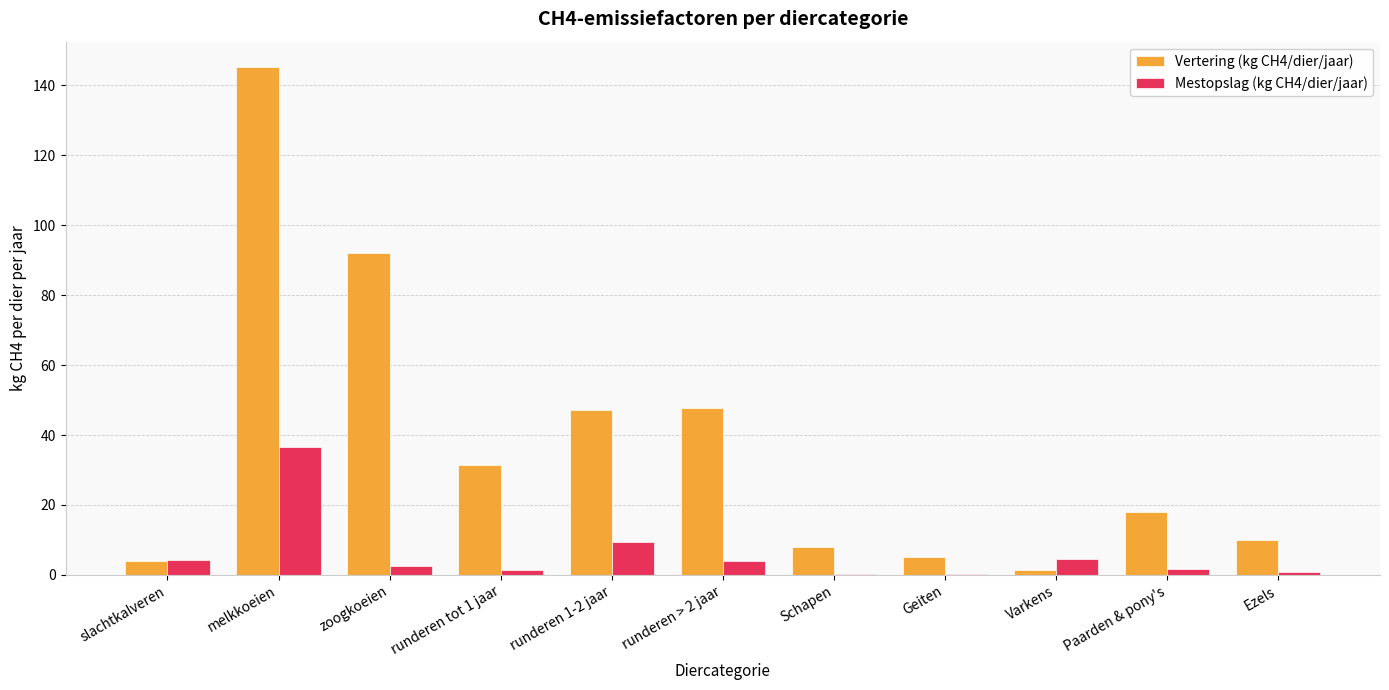

What is the sum of all Vertering (kg CH4/dier/jaar) values?

410.1